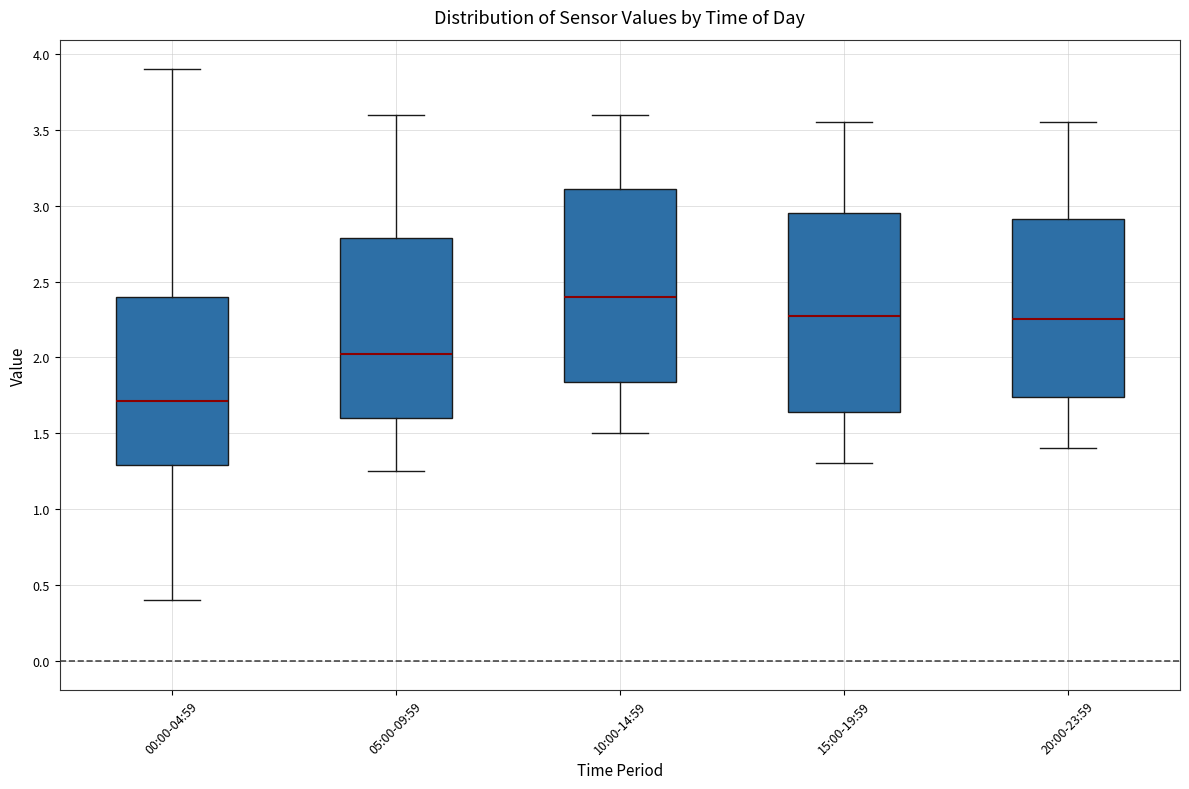

Where does the median line of the box for 05:00-09:59 sit on the y-axis? The values are not printed on the chart, so give them approximately, as read against the axis.

2.05